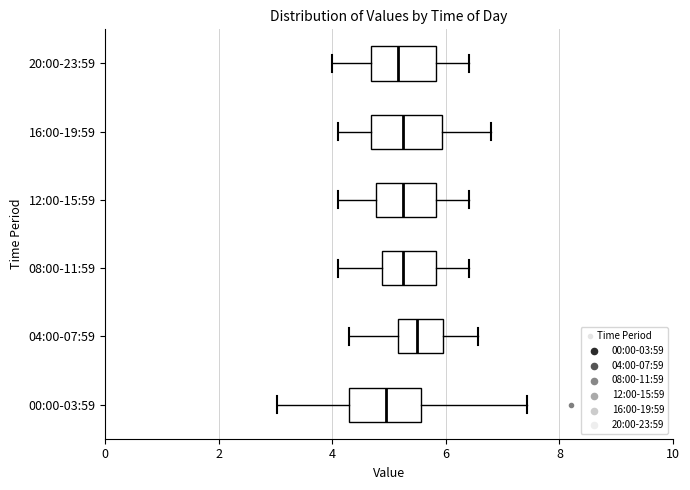

Where is the left edge of the box for 16:00-19:59 on the x-axis? The values are not printed on the chart, so give them approximately, as read against the axis.

4.6